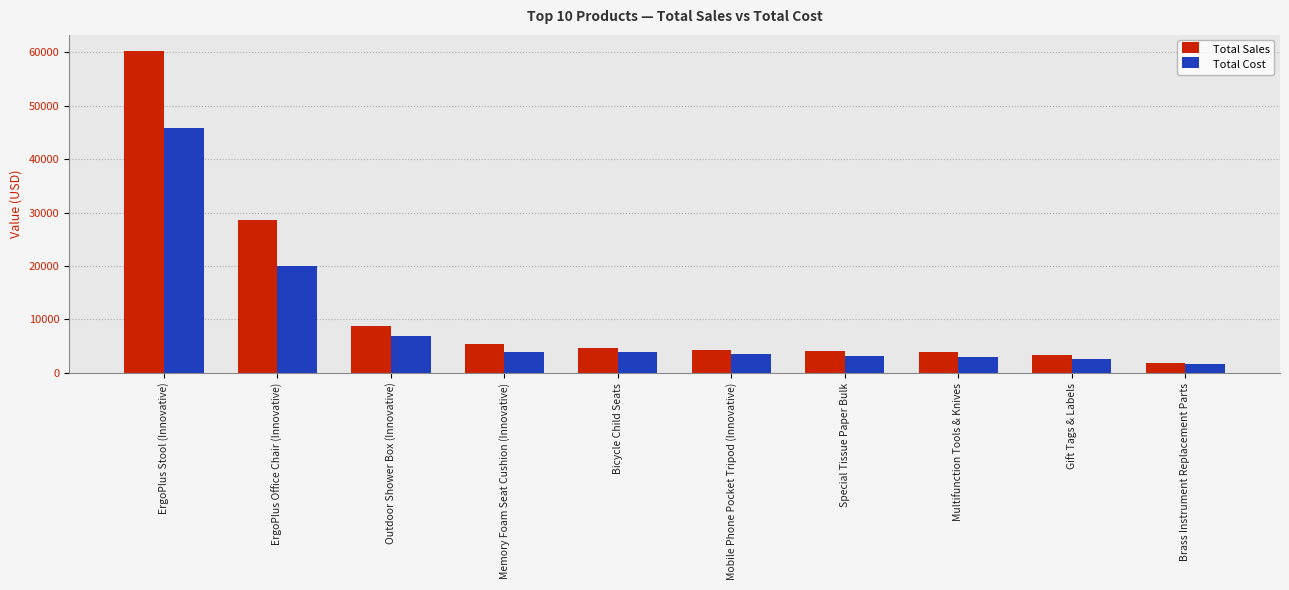

How many values in the Total Cost series are below 3930?

5